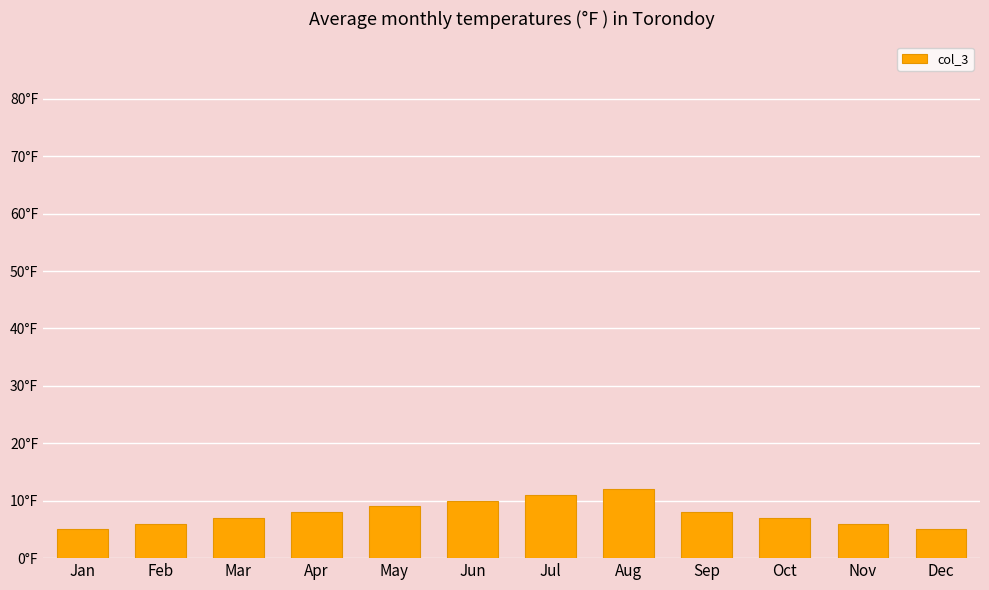

What is the minimum value shown in the chart?

5